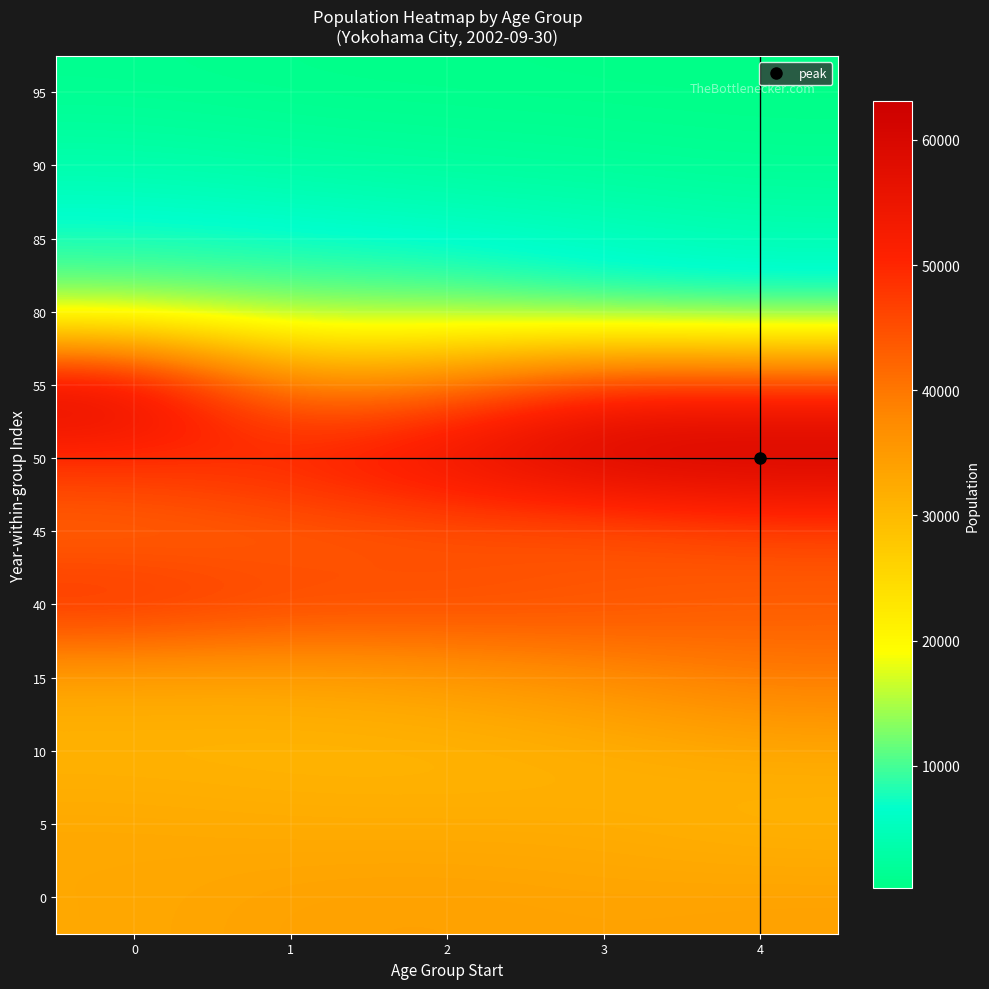

What is the greatest value displayed?

63090